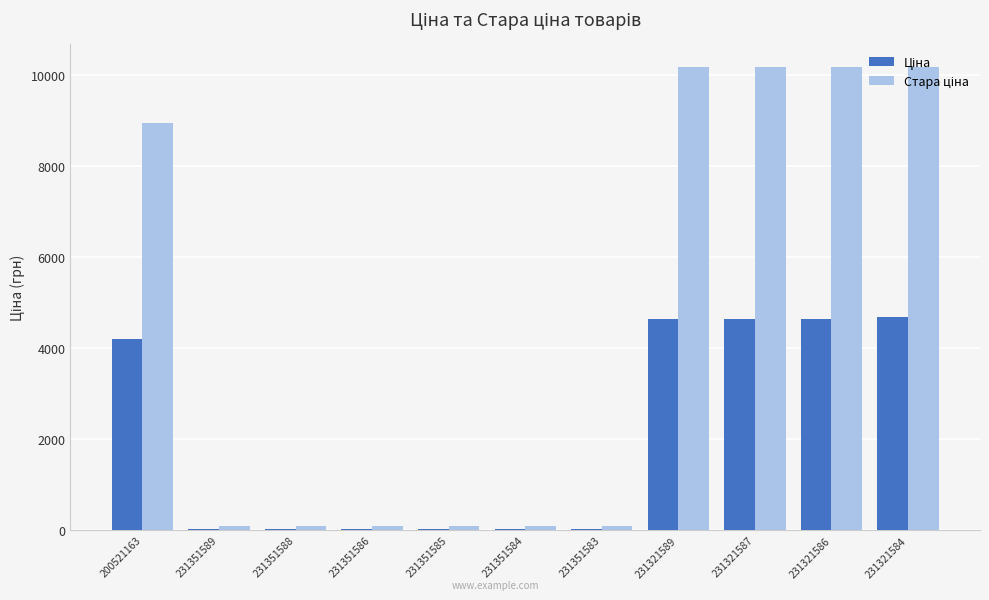

What is the smallest value displayed?

15.8